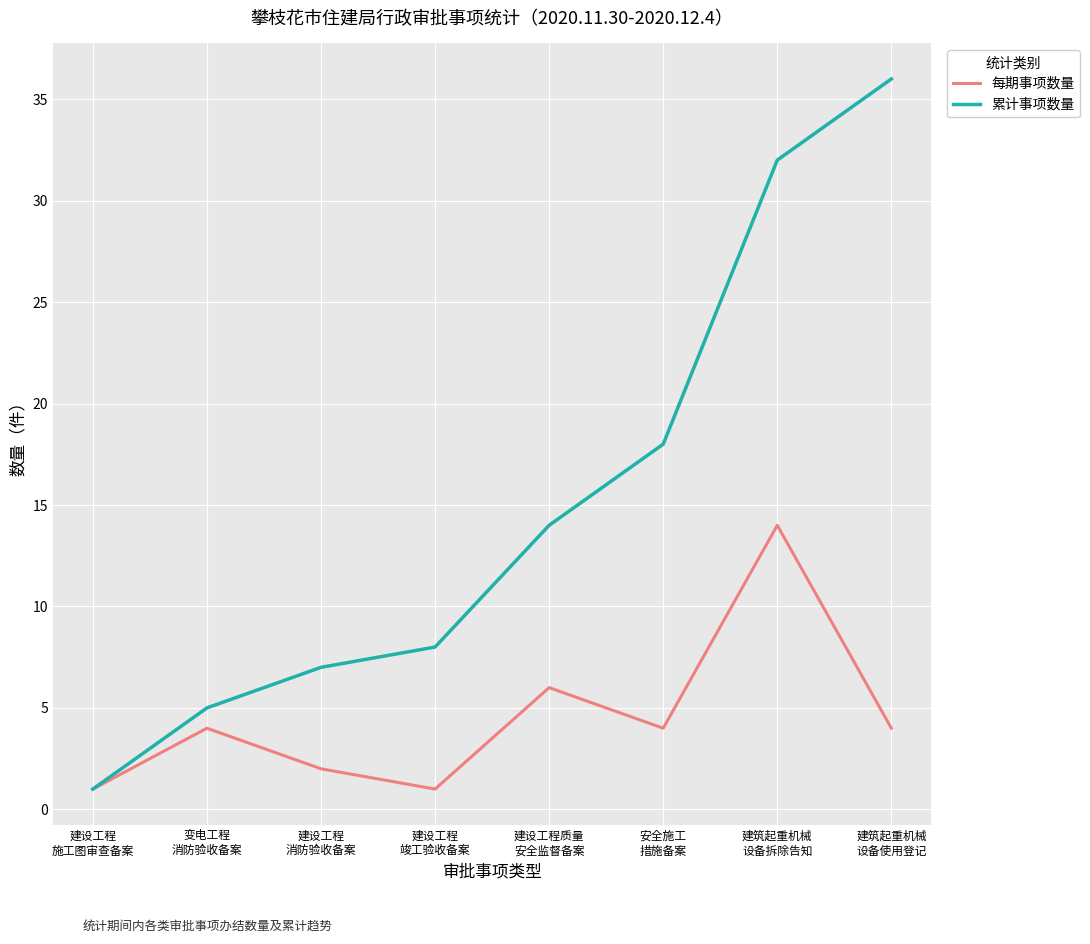

At how many categories does at least one series exceed 3?

7